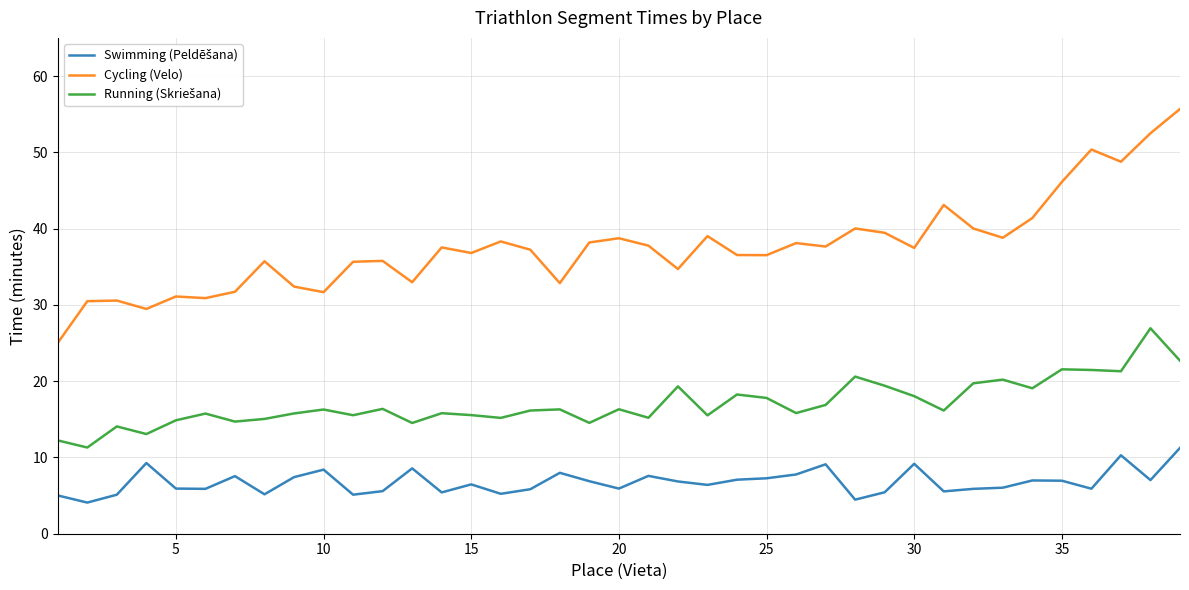

Which series has the largest total across all categories?

Cycling (Velo)